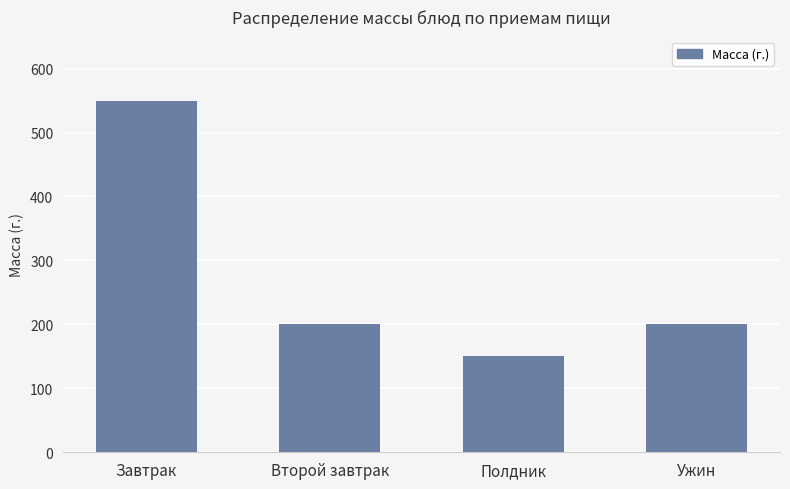

What is the maximum value shown in the chart?

550